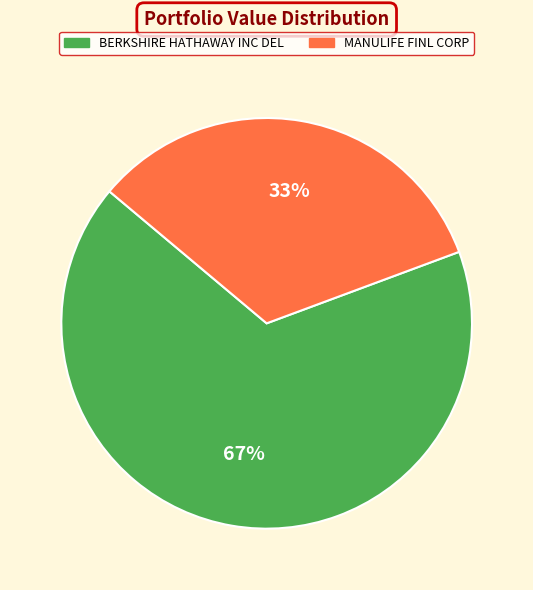

To the nearest percent, what is the difference between the largest and smallest slice percentages?

34%